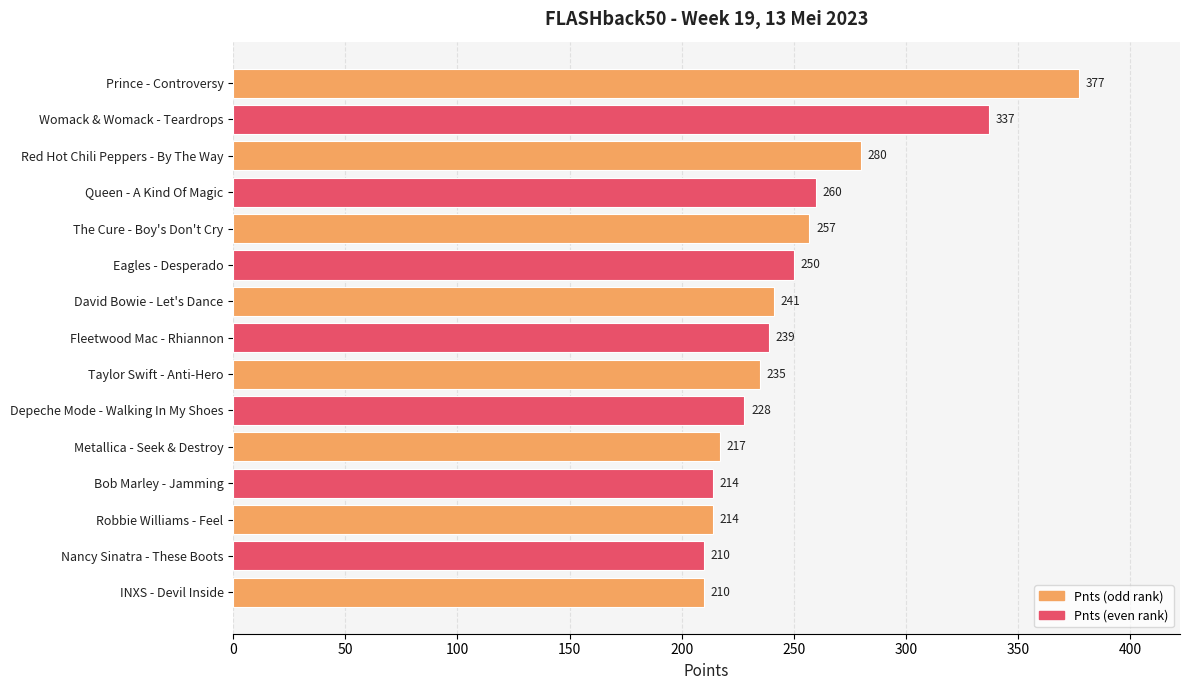

How many values are below 239?

7